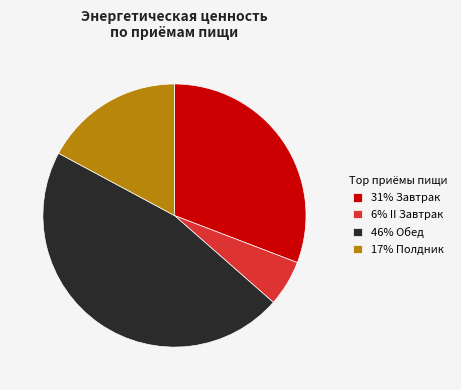

Which has a higher value, 46% Обед or 17% Полдник?

46% Обед